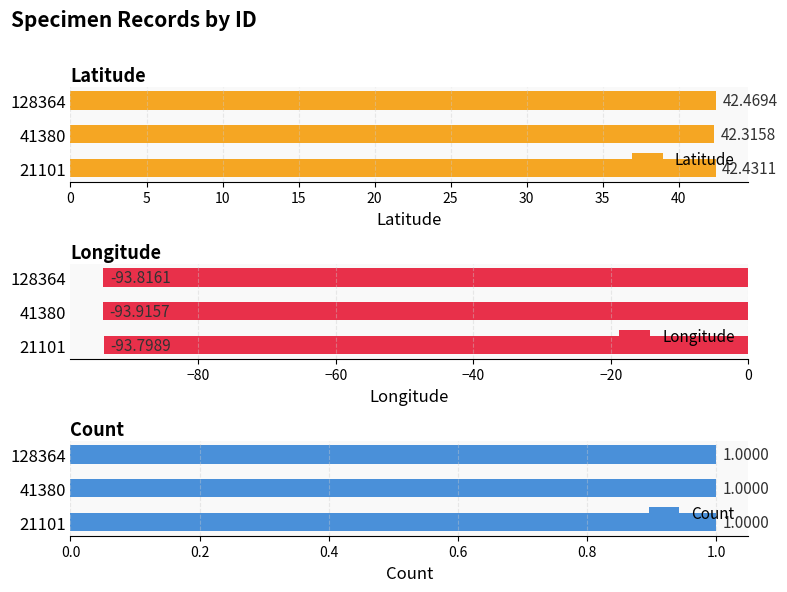

At how many categories does at least one series exceed 2?

3